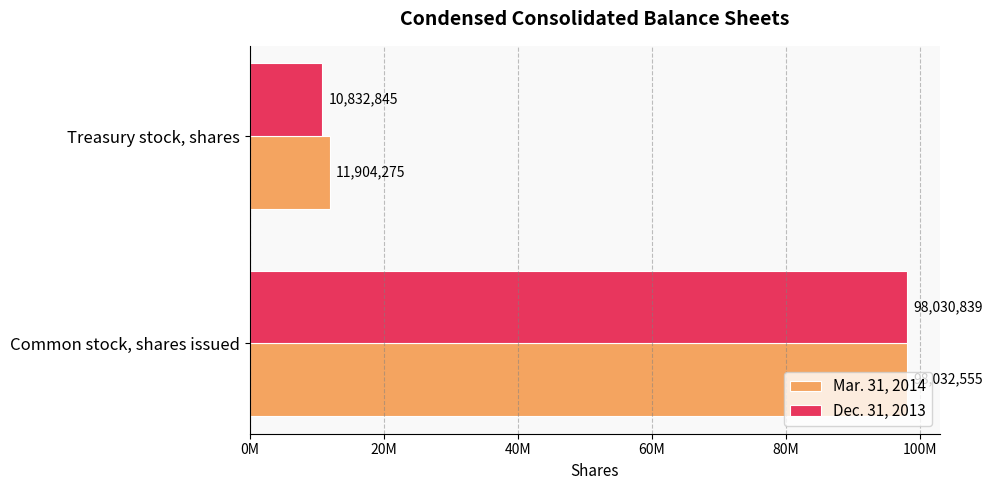

Where is Dec. 31, 2013 nearest to the value 54431842?

Common stock, shares issued